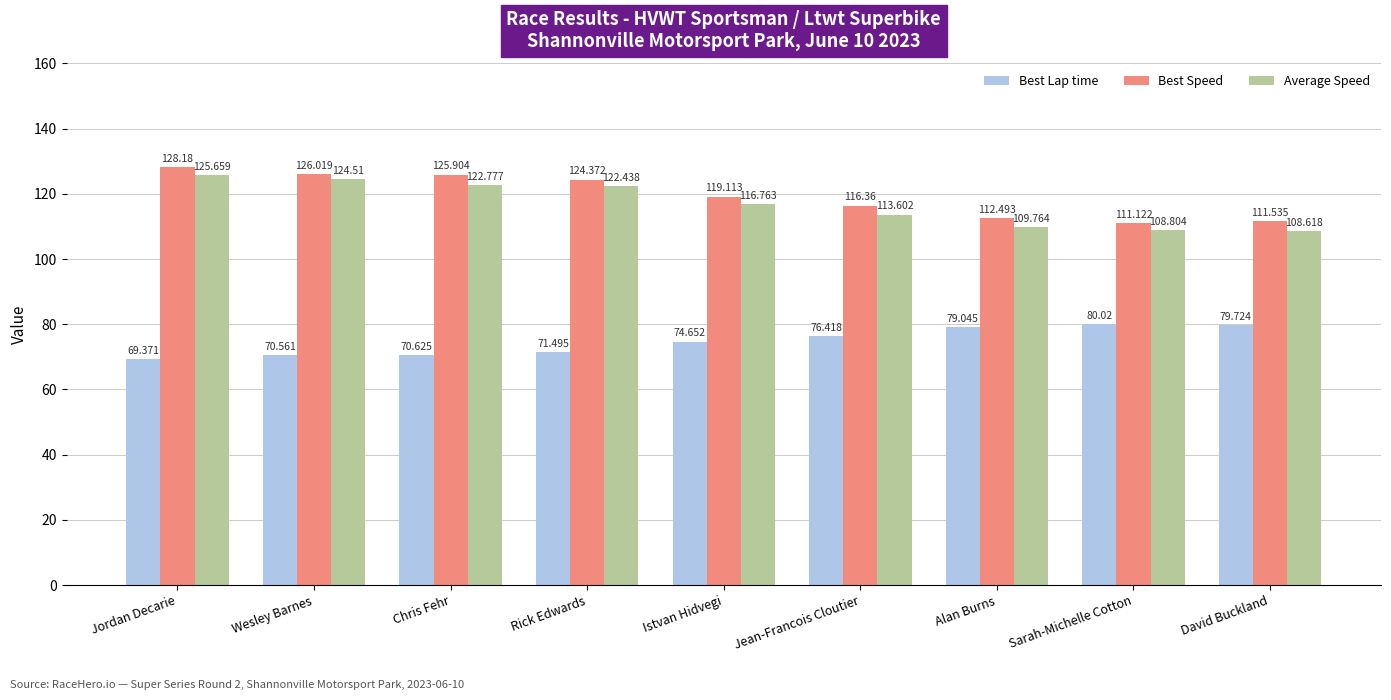

The Best Speed series shows 124.4 at Rick Edwards. True or false?

True